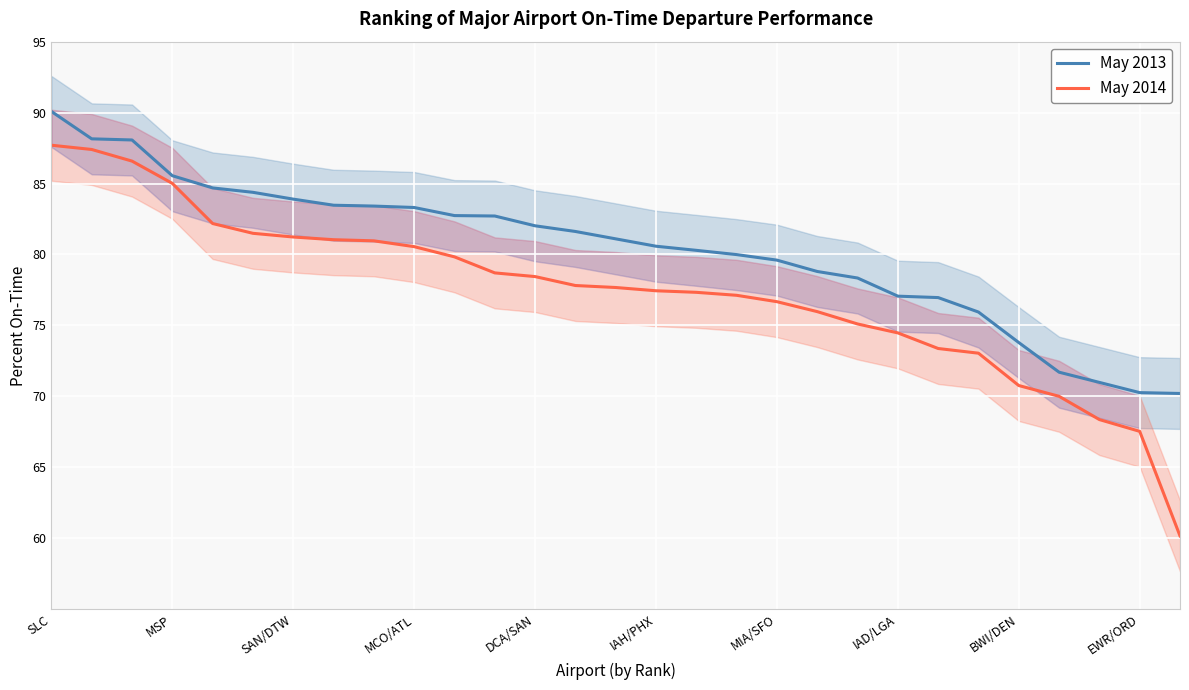

Does the chart display data point markers on the line(s)?

No